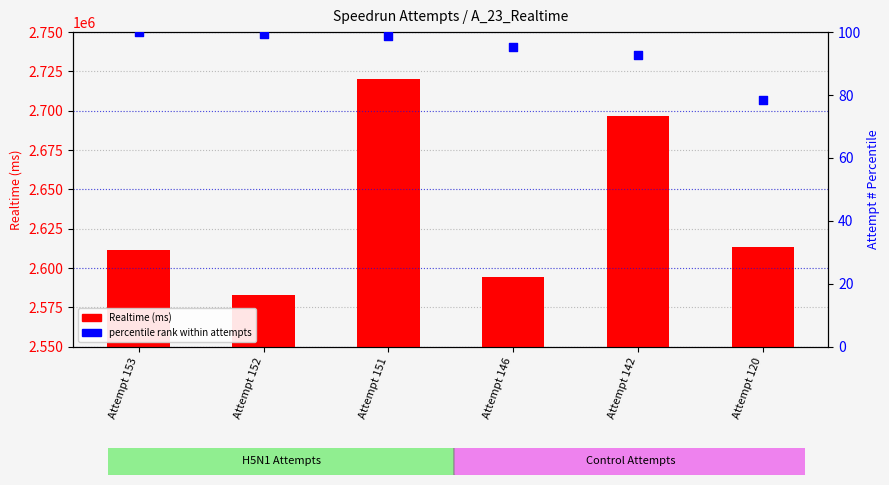

What is the total value across all series at Attempt 120?

2613282.4